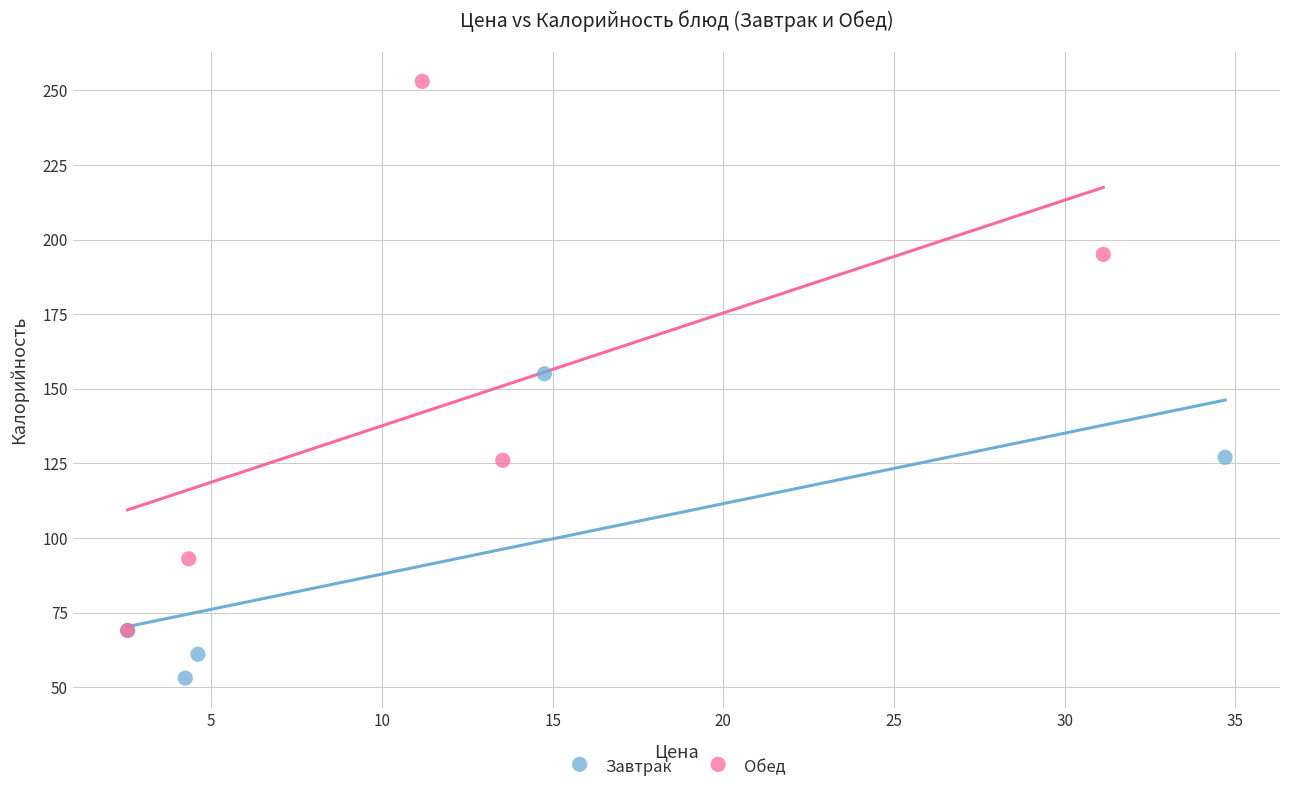

Which series reaches the maximum Y coordinate?

Обед